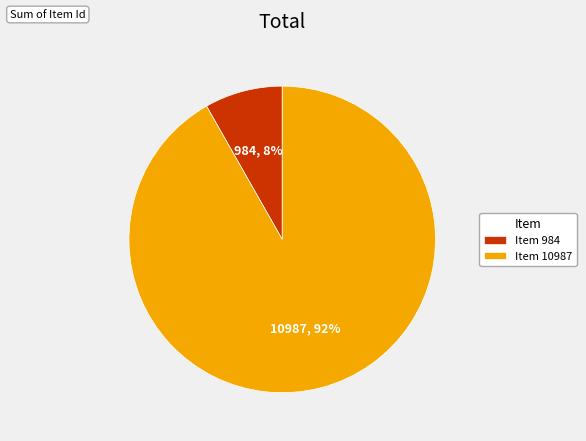

Count the number of slices in the pie.

2